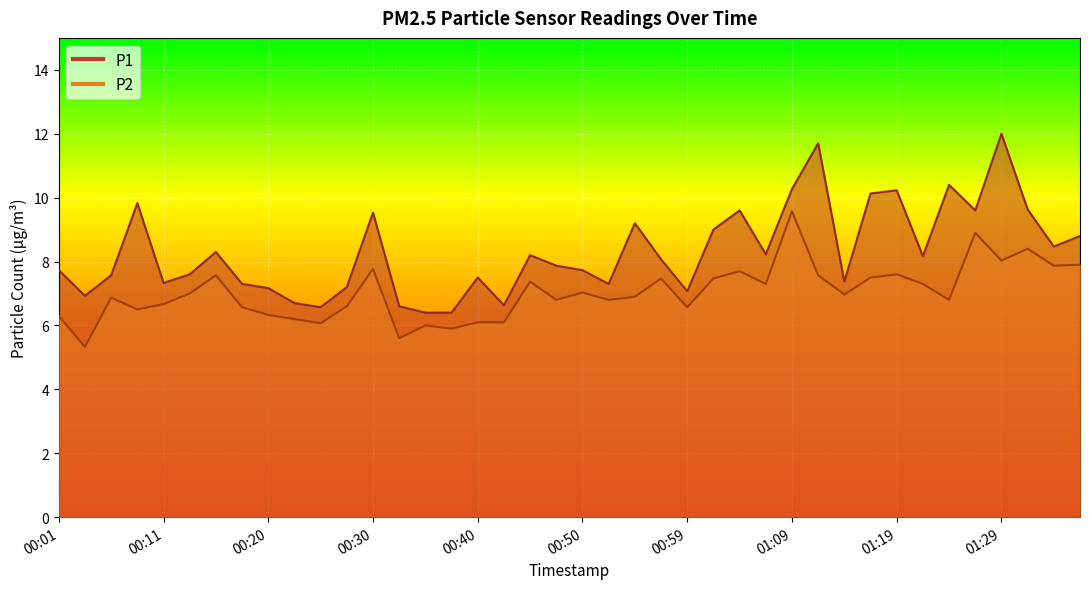

What is the lowest value of the P1 series?

6.4